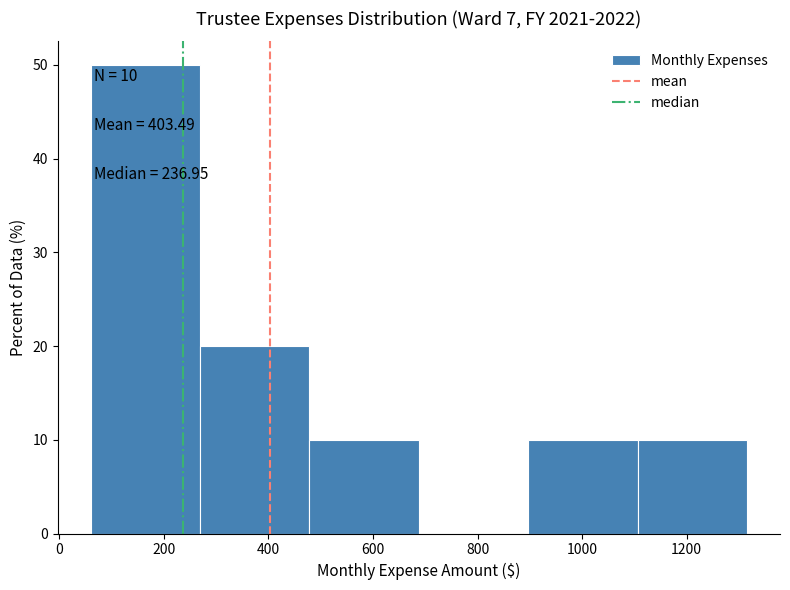

Over which range of the x-axis is the bar tallest?

60 to 260